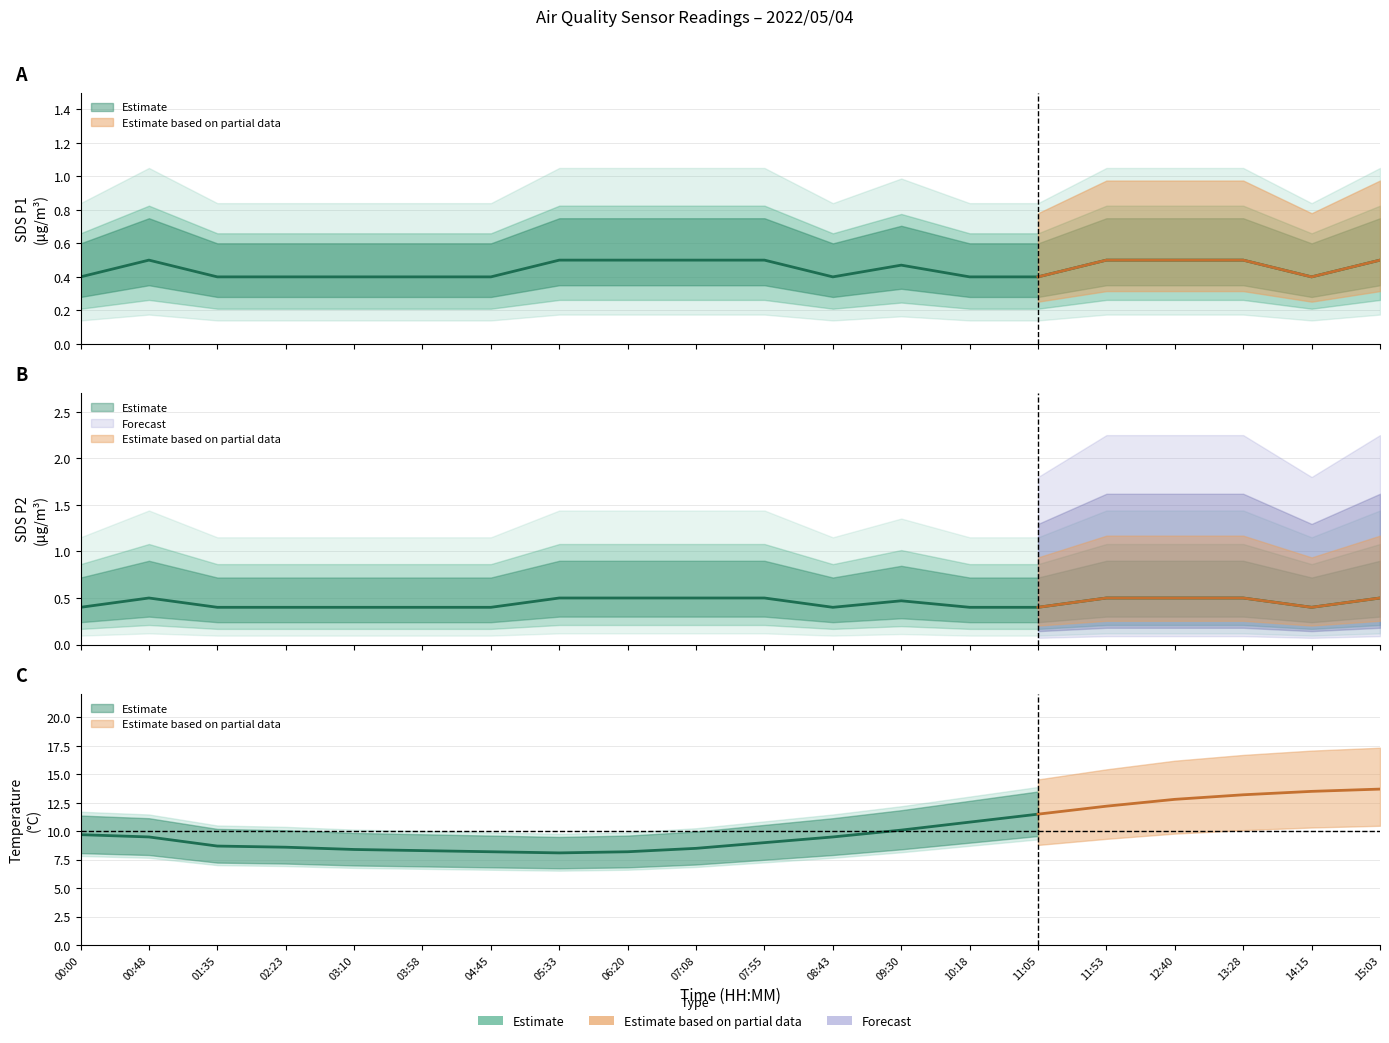

True or false: SDS_P1 has a value of 0.5 at 05:33.

True